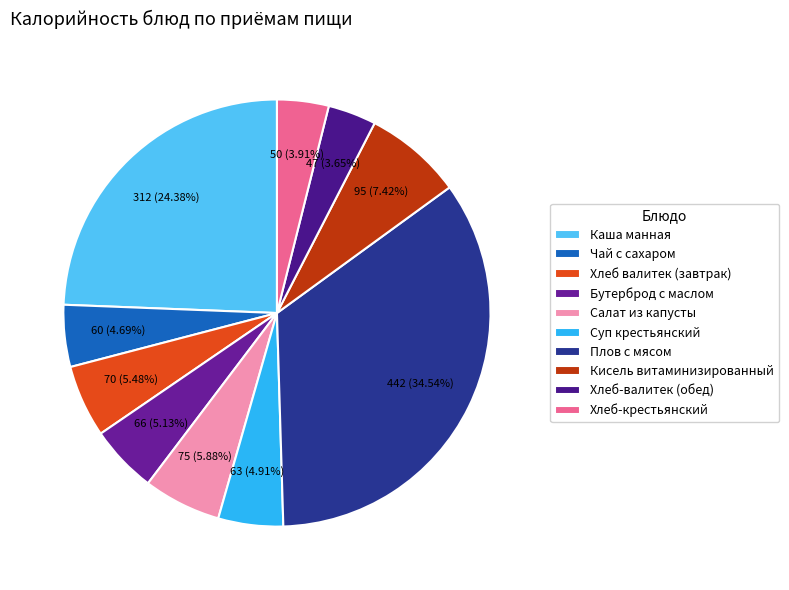

To the nearest percent, what is the difference between the Хлеб-крестьянский and Плов с мясом slice percentages?

31%